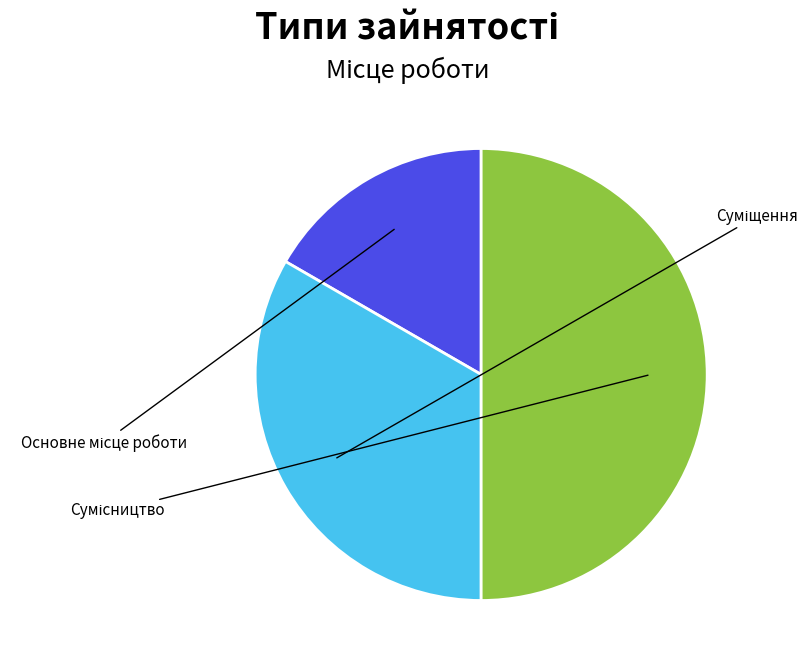

To the nearest percent, what is the combined percentage of Основне місце роботи and Сумісництво?

67%